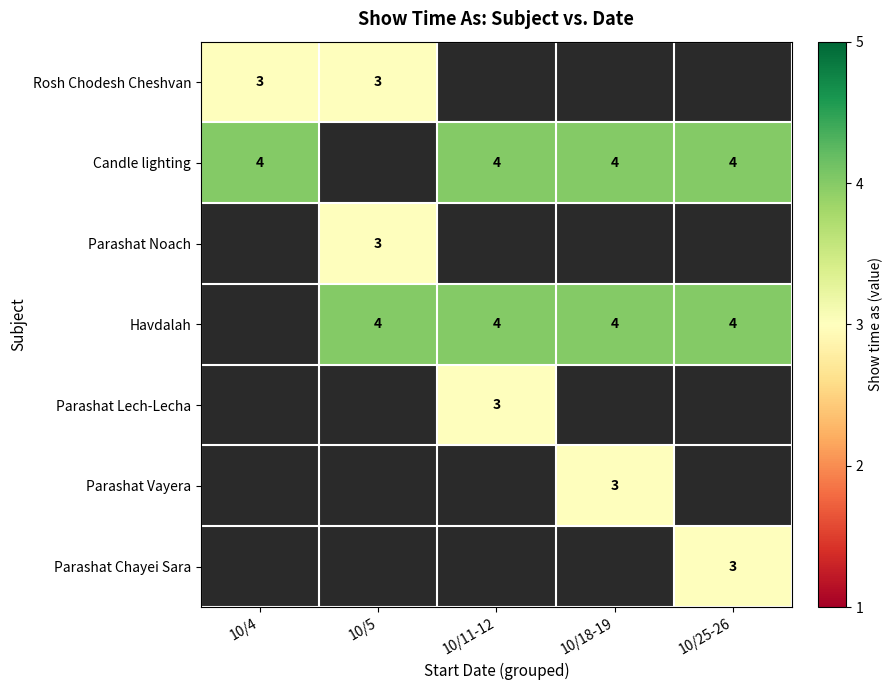

How many categories are shown in the chart?

5